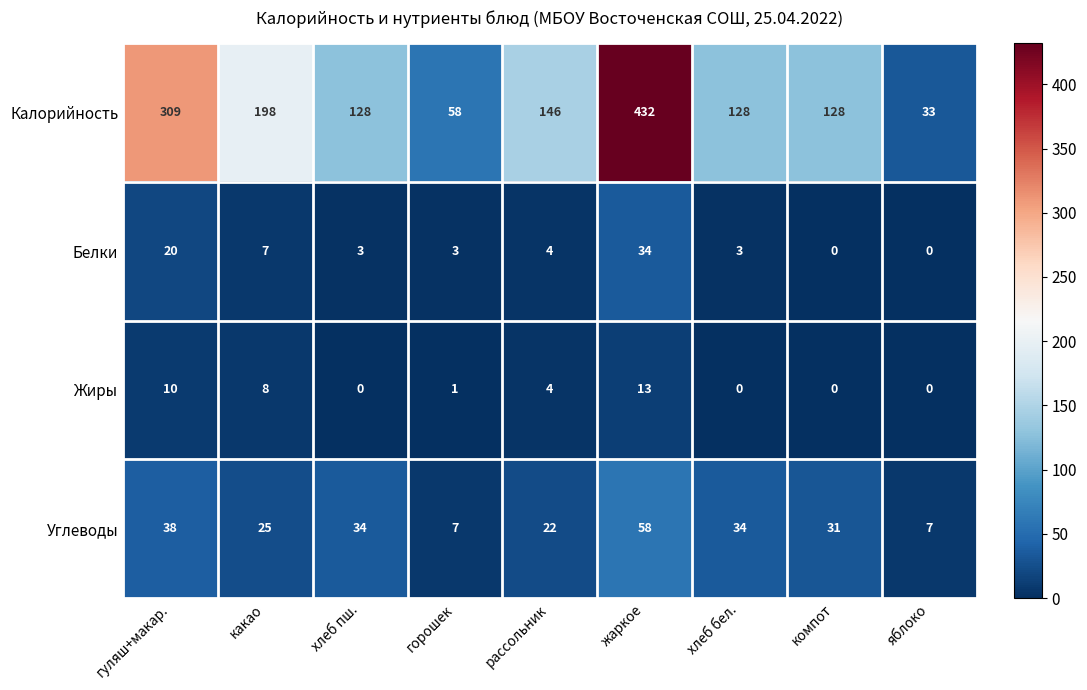

List the series in order of their peak value, lowest first.

Жиры, Белки, Углеводы, Калорийность